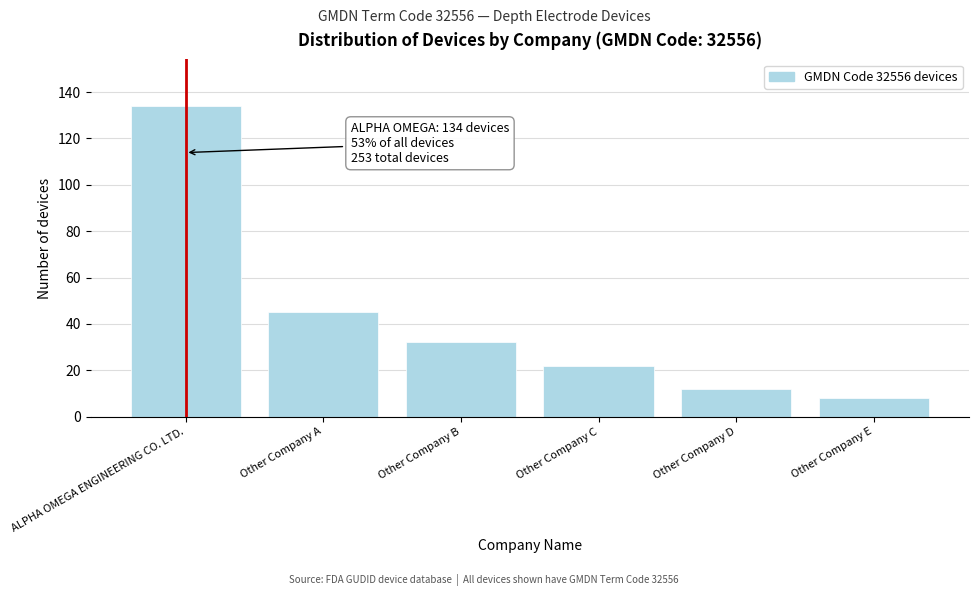

Reading right to left, list all the values displayed in this chart.

8	12	22	32	45	134